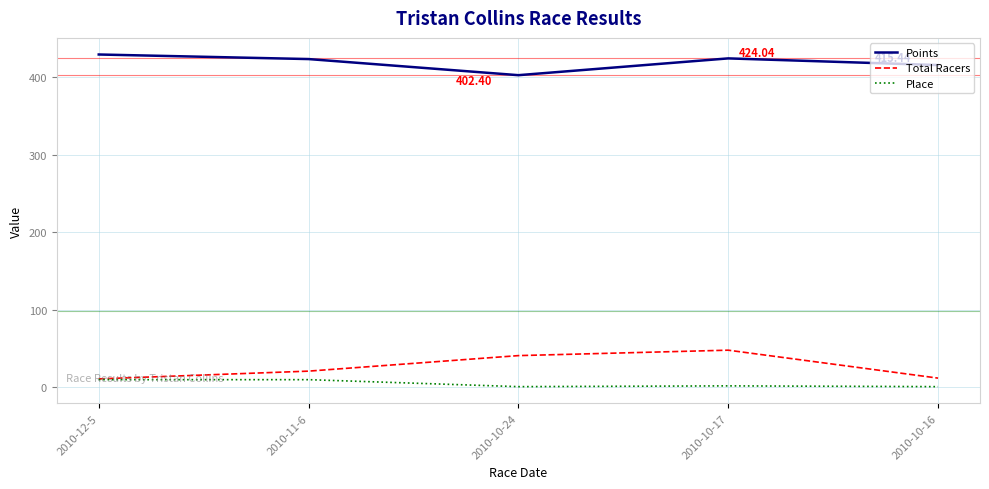

What is the sum of all Points values?

2094.1